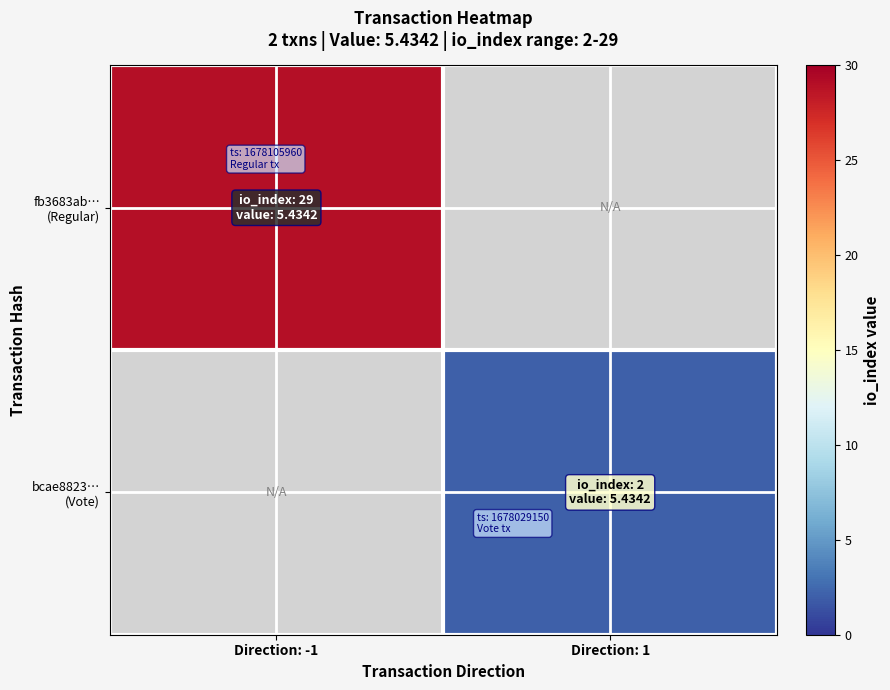

How many data points does each series have?

2